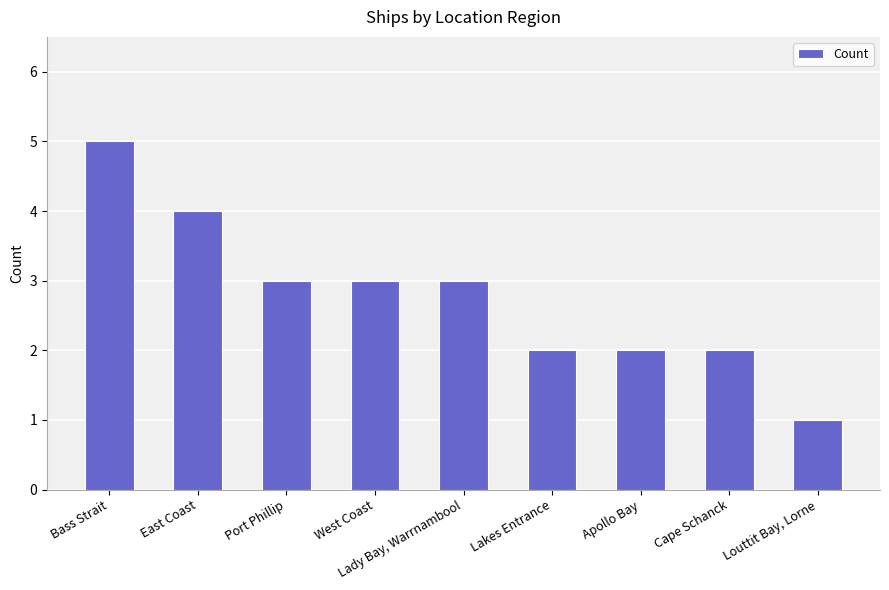

At which label does the data first exceed 3?

Bass Strait